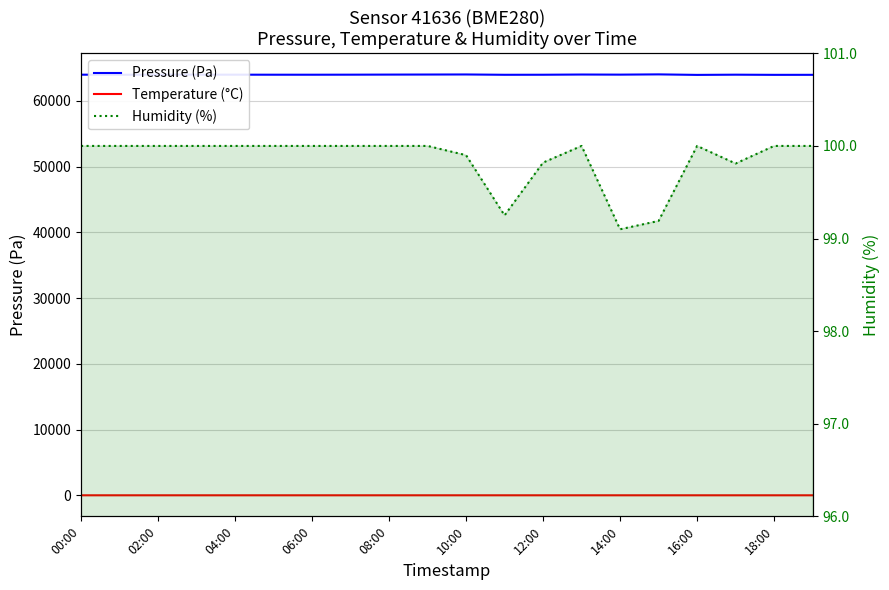

What is the value of the Humidity (%) point at the 1st from the left?

100.0